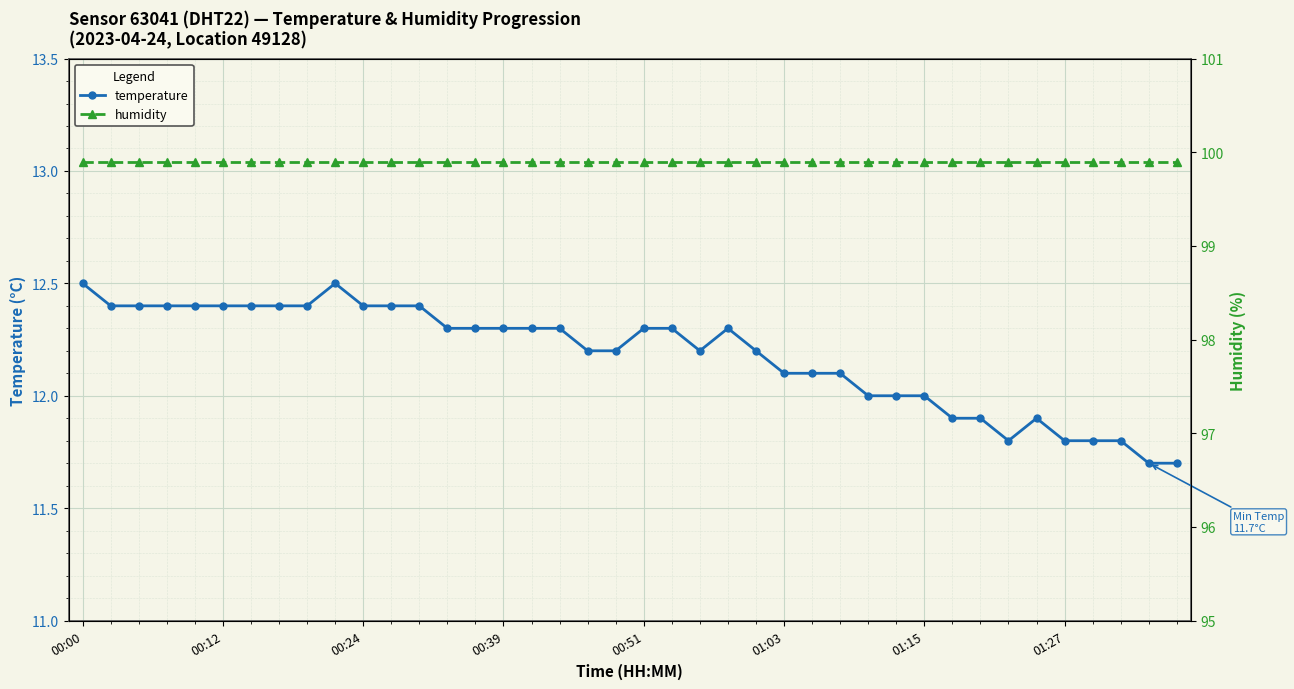

At 14, list the series in order from largest to smallest.

humidity, temperature